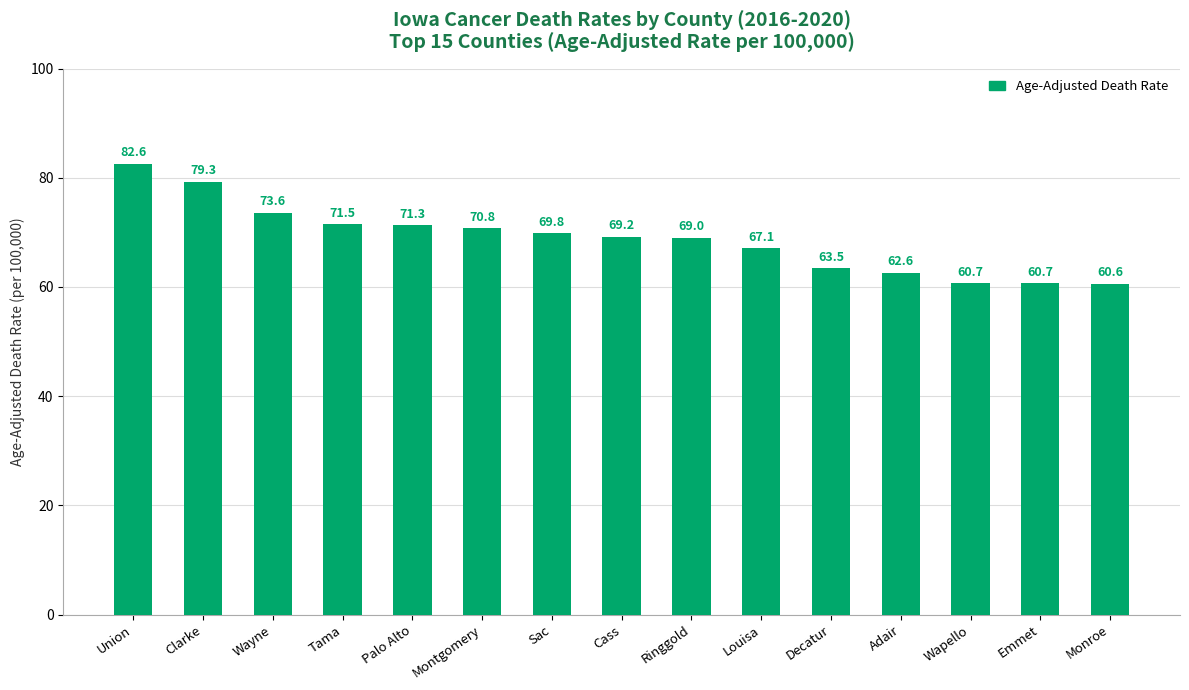

Where does the data first go above 69?

Union